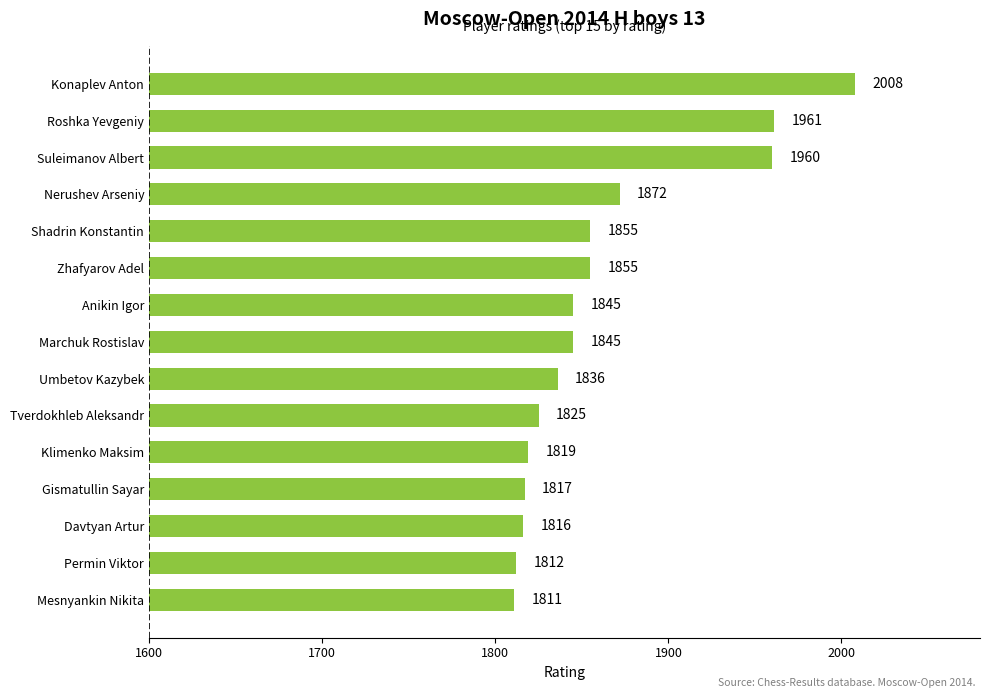

Is it true that the value at Suleimanov Albert is 1960?

True